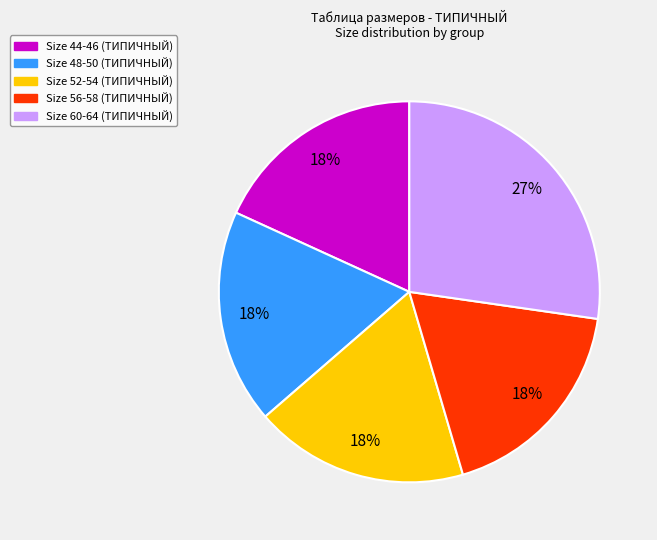

To the nearest percent, what is the difference between the largest and smallest slice percentages?

9%